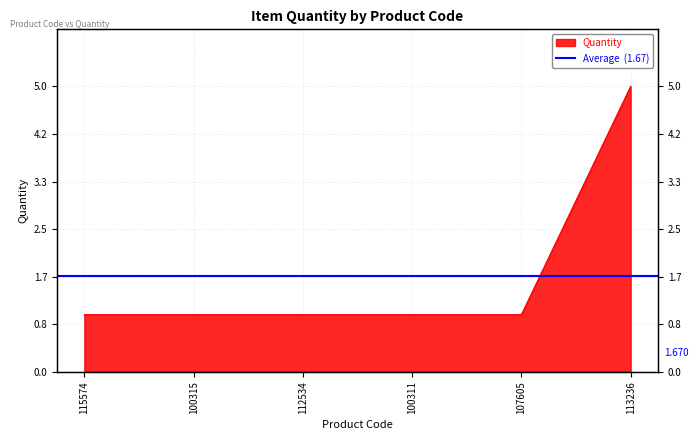

Count the number of values greater than 1.

1